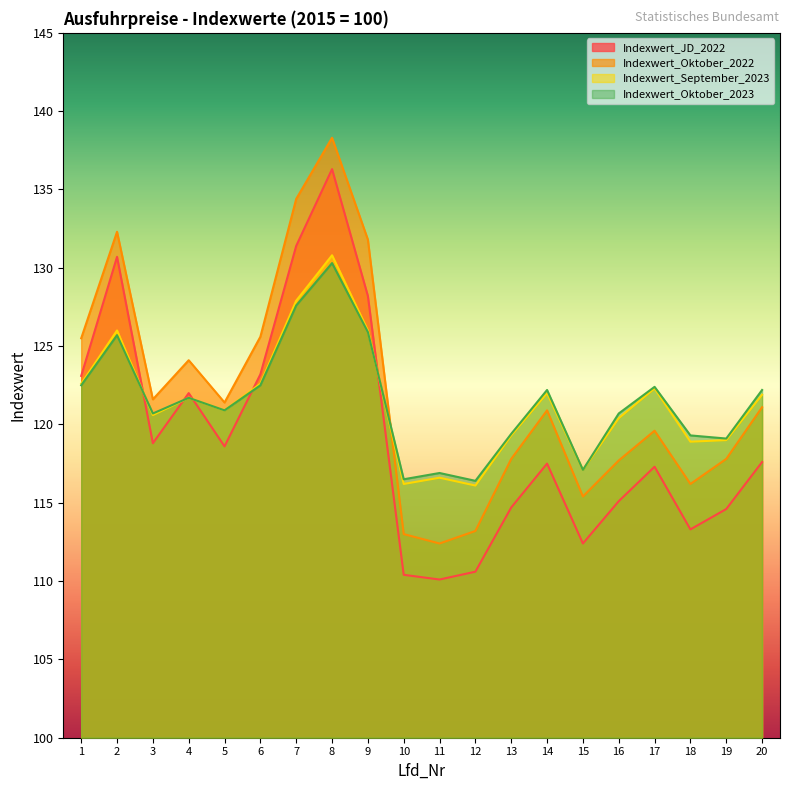

What is the minimum value shown in the chart?

110.1